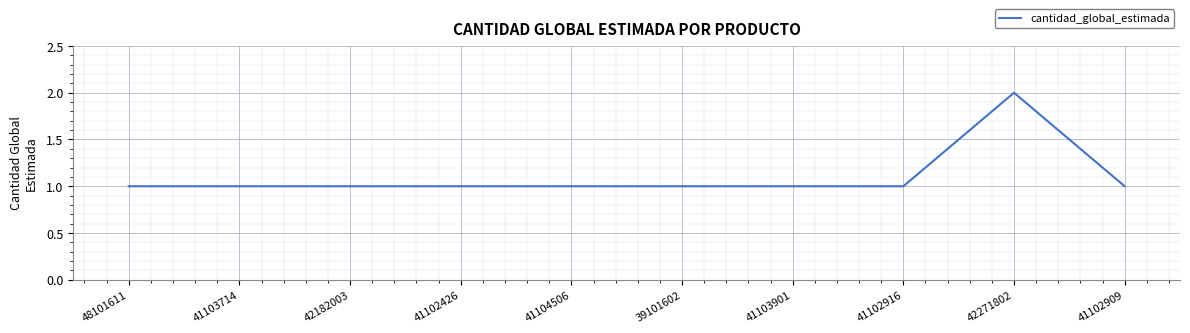

Which category has the highest value across all series?

42271802